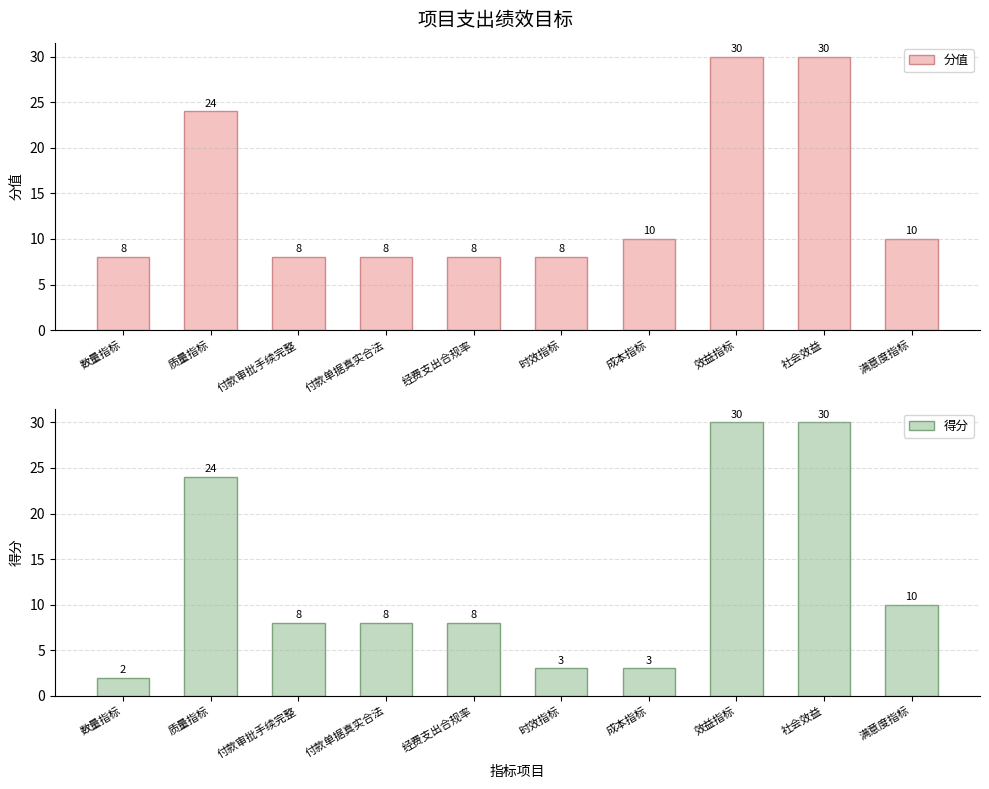

Which has a higher value, 成本指标 or 效益指标?

效益指标